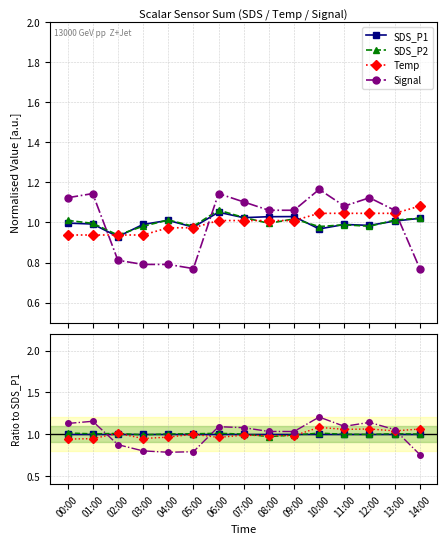

The value of Temp at 12:00 is 0.6. True or false?

False